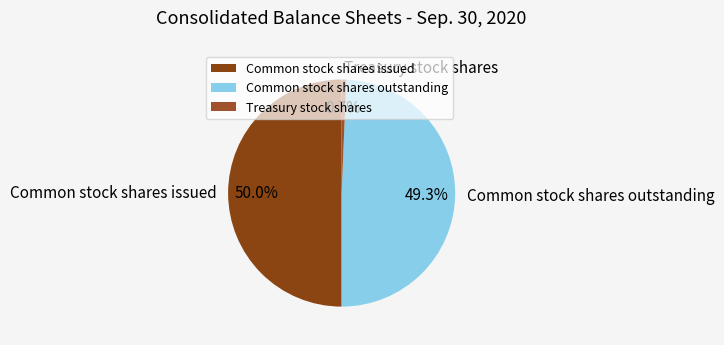

Is Common stock shares outstanding the majority of the pie?

No